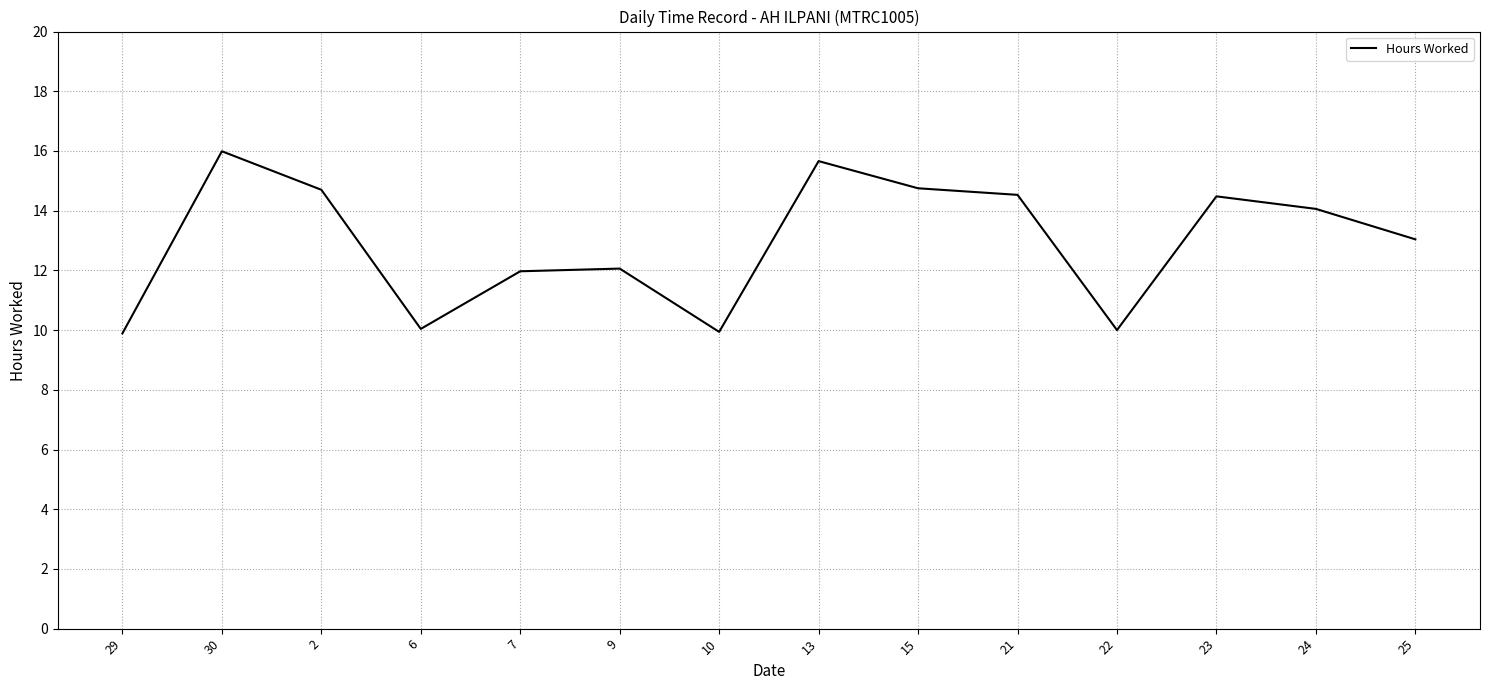

How many interior local peaks (higher than both neighbors) does the data have?

4